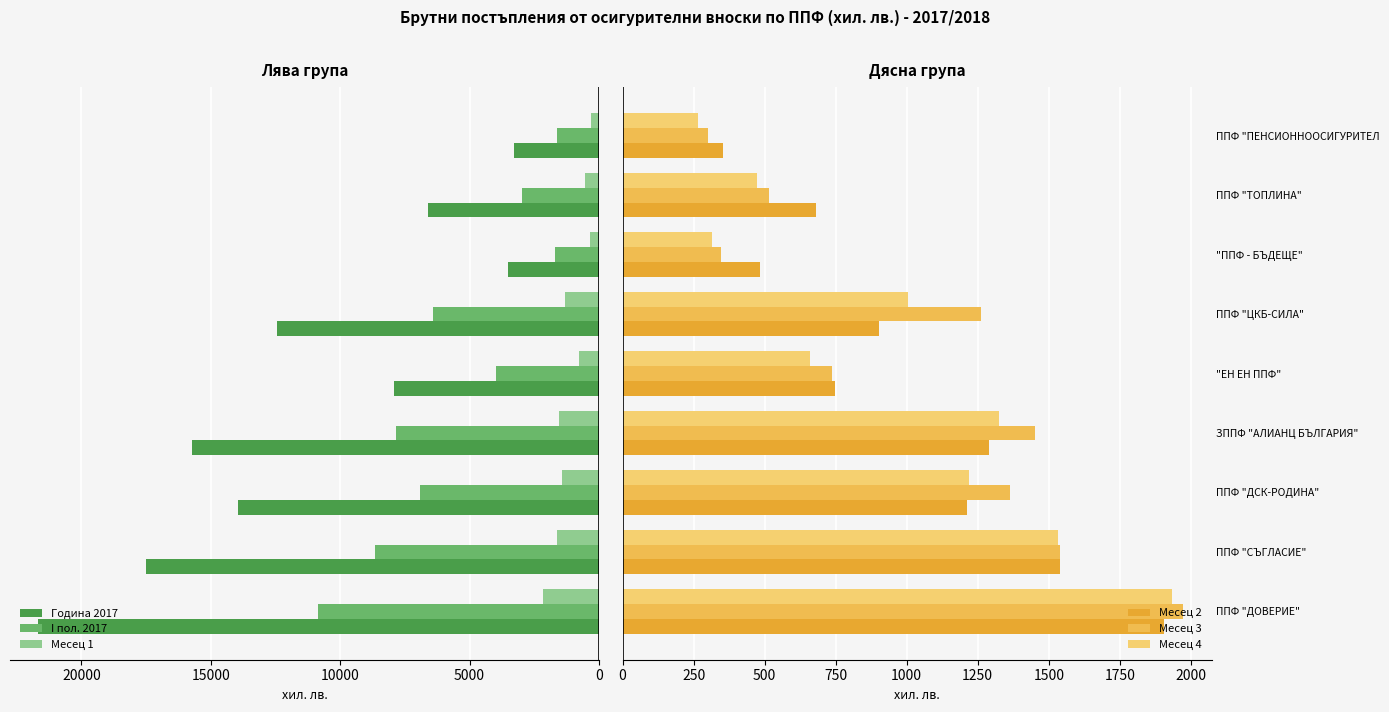

What is the value of the Месец 1 bar at the 2nd from the left?

1627